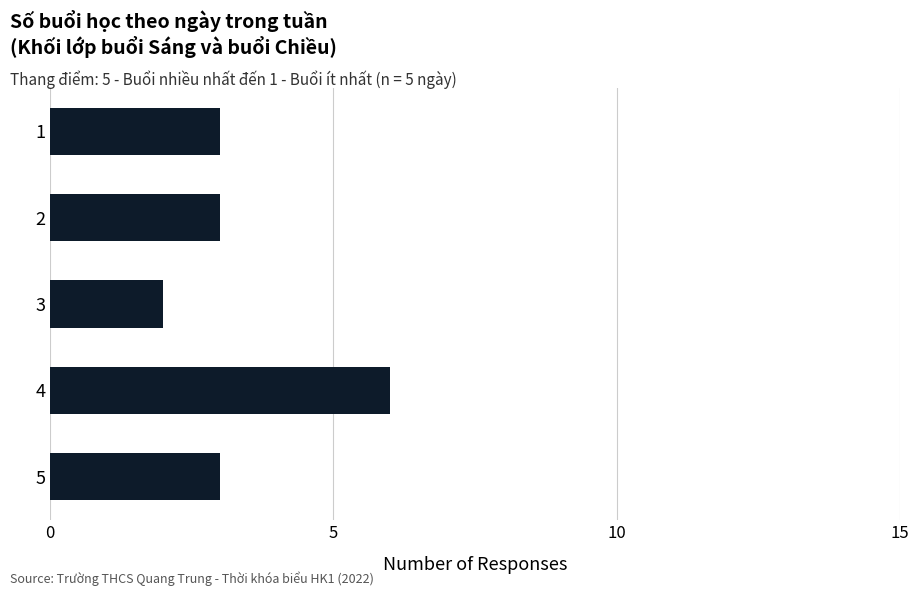

What is the sum of all values?

17